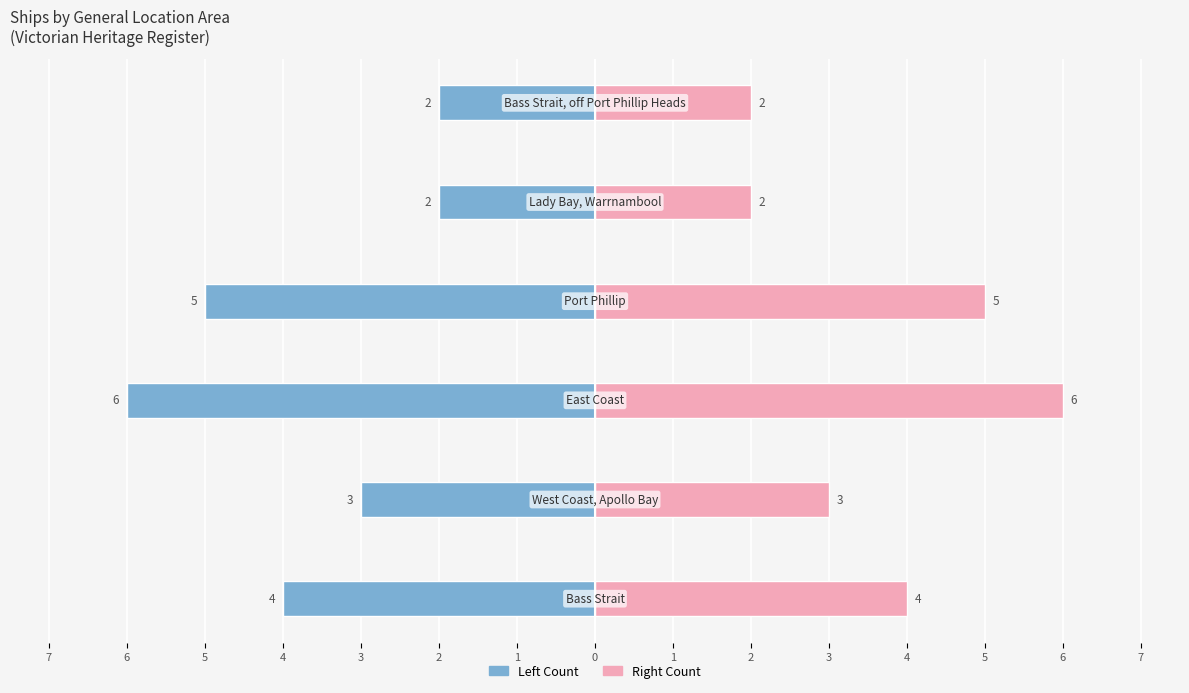

Which has a higher value, 5 or 1?

5